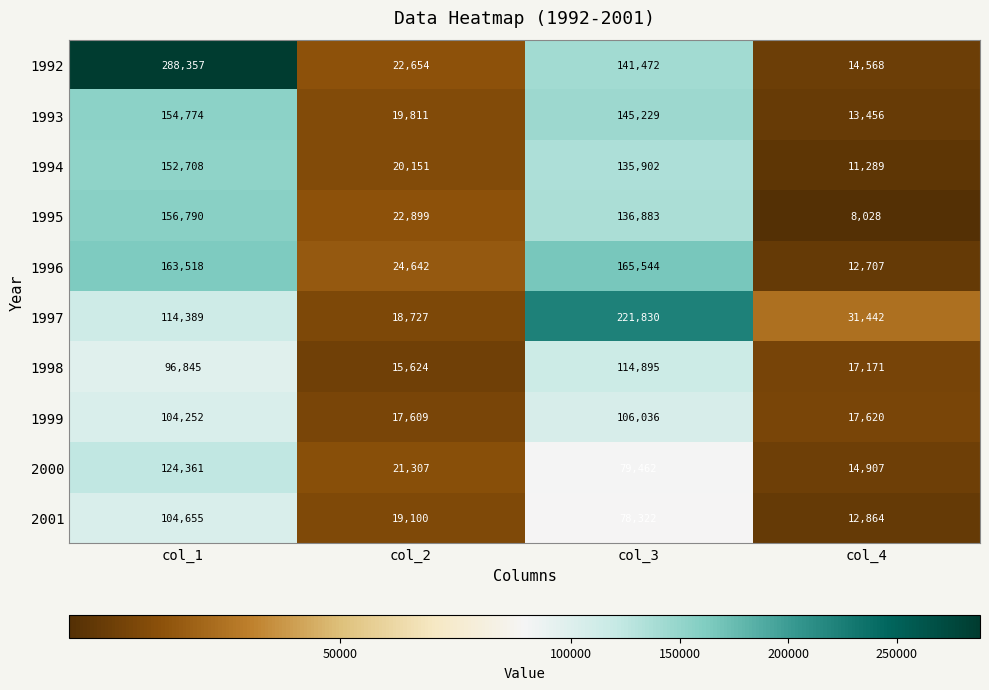

At which category is the sum across all series the highest?

col_1